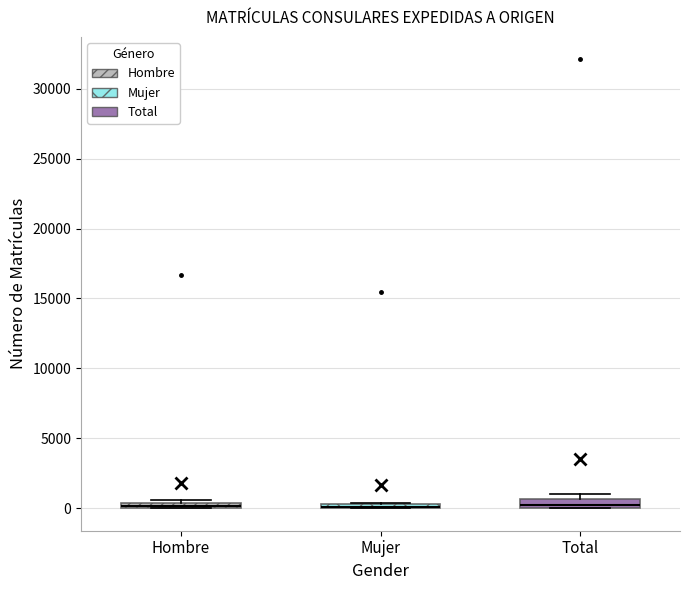

Where is the upper edge of the box for Hombre on the y-axis? The values are not printed on the chart, so give them approximately, as read against the axis.

500